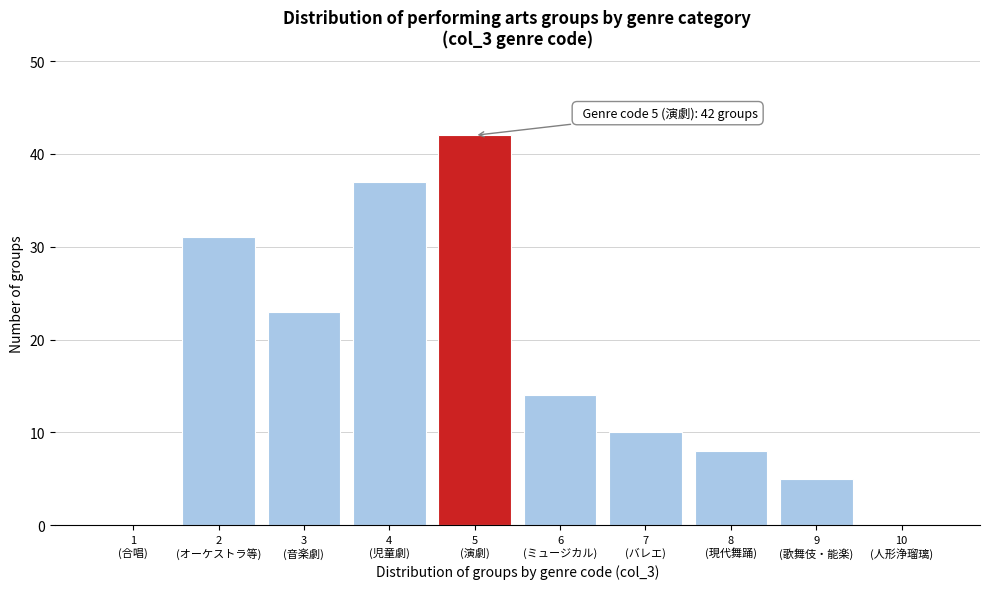

What is the sum of all values?

170